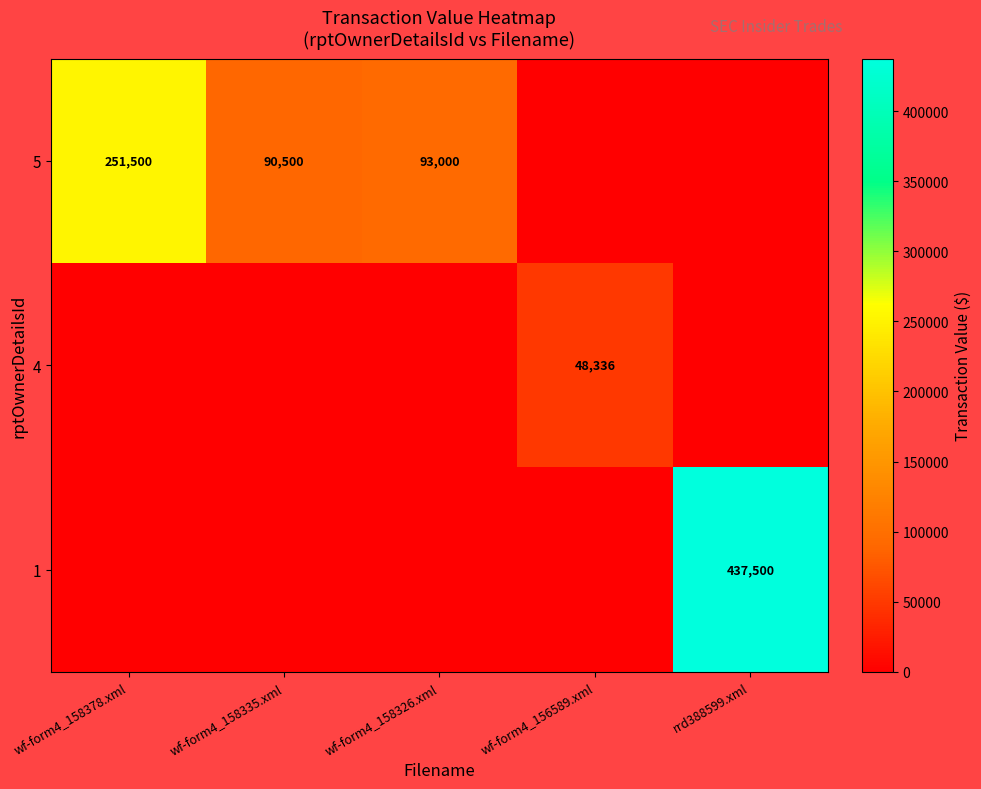

Is it true that 4 equals 76110 at wf-form4_156589.xml?

False